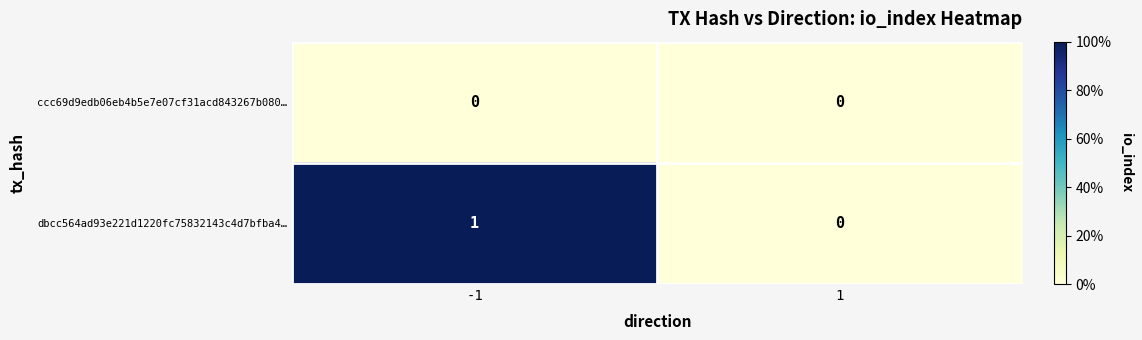

Is the value of dbcc564ad93e221d1220fc75832143c4d7bfba4… at -1 greater than the value of ccc69d9edb06eb4b5e7e07cf31acd843267b080… at 1?

Yes